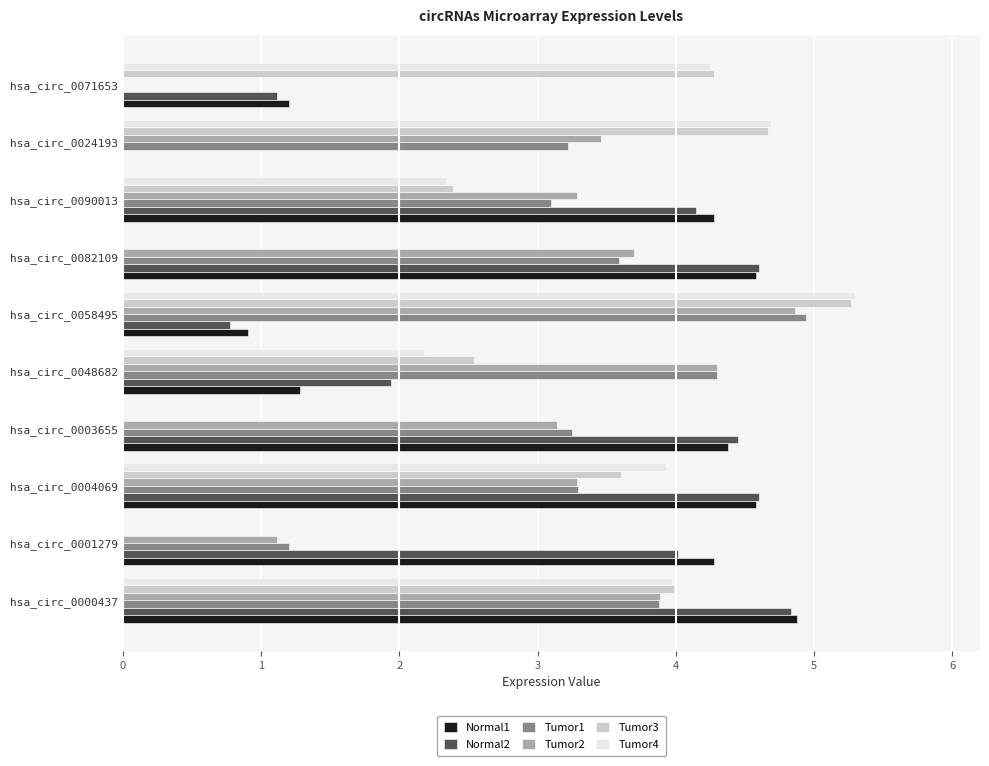

What is the sum of all Normal2 values?

30.5